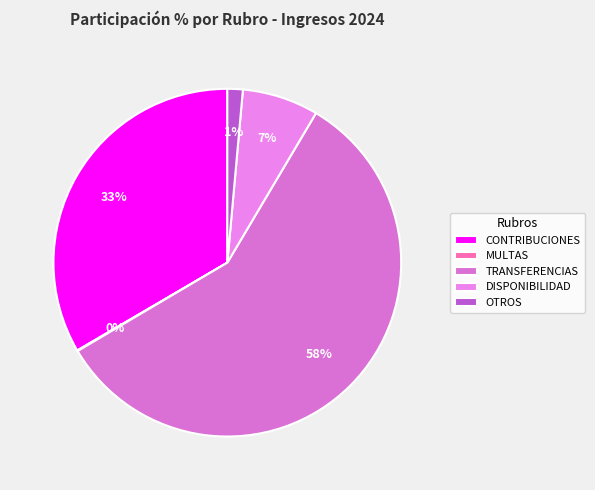

What is the smallest slice in the pie chart?

MULTAS, SANCIONES E INTERESES DE MORA